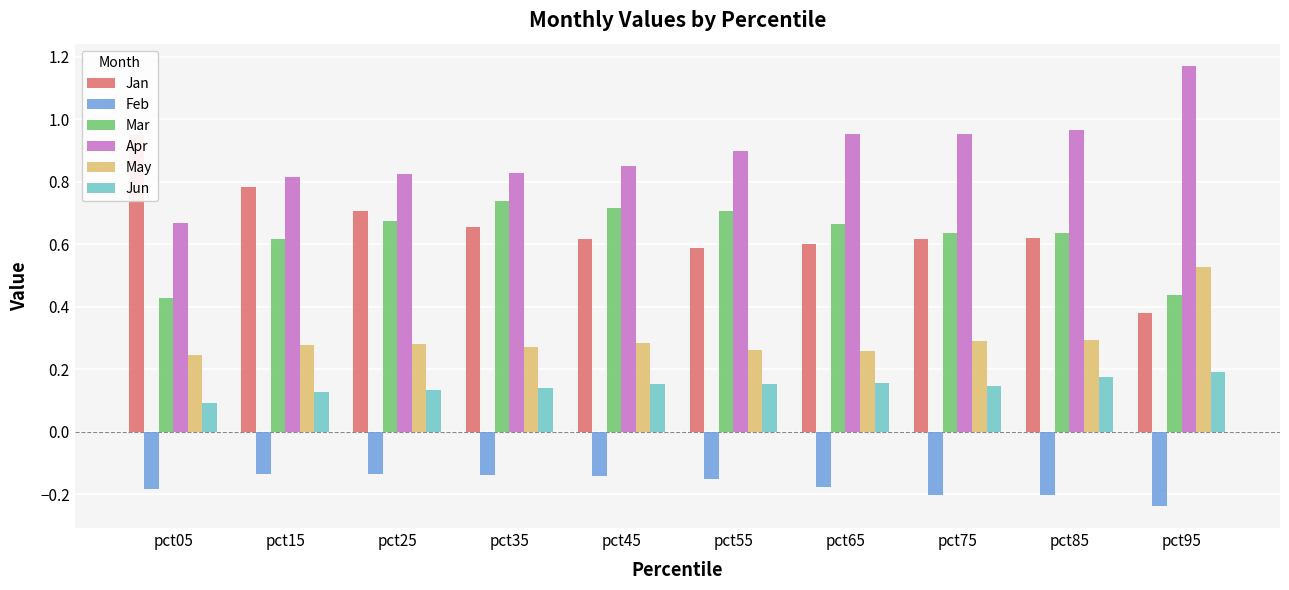

The value of Feb at pct55 is -0.2. True or false?

True